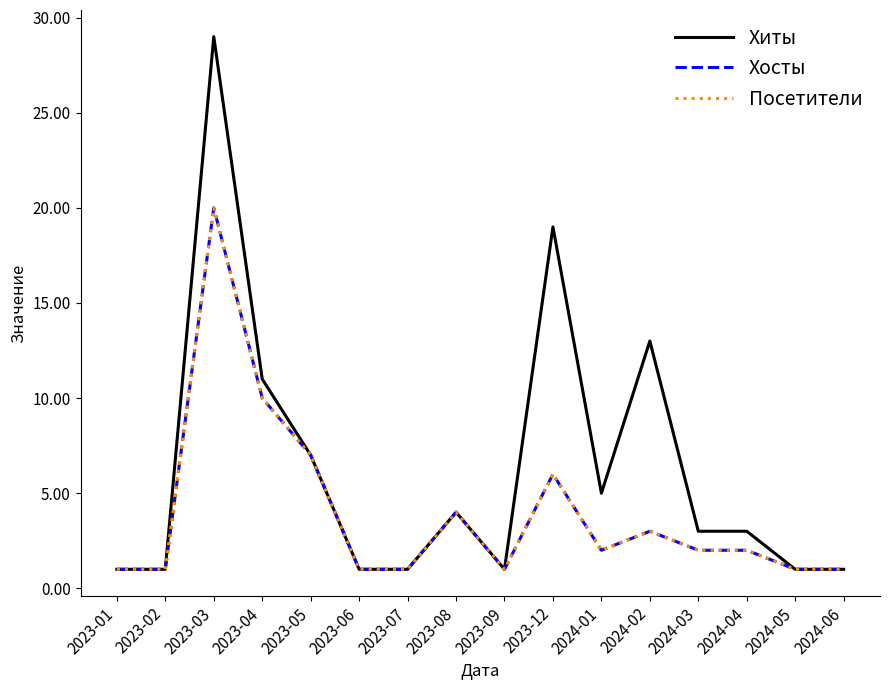

Is this an area chart (filled region under the line)?

No